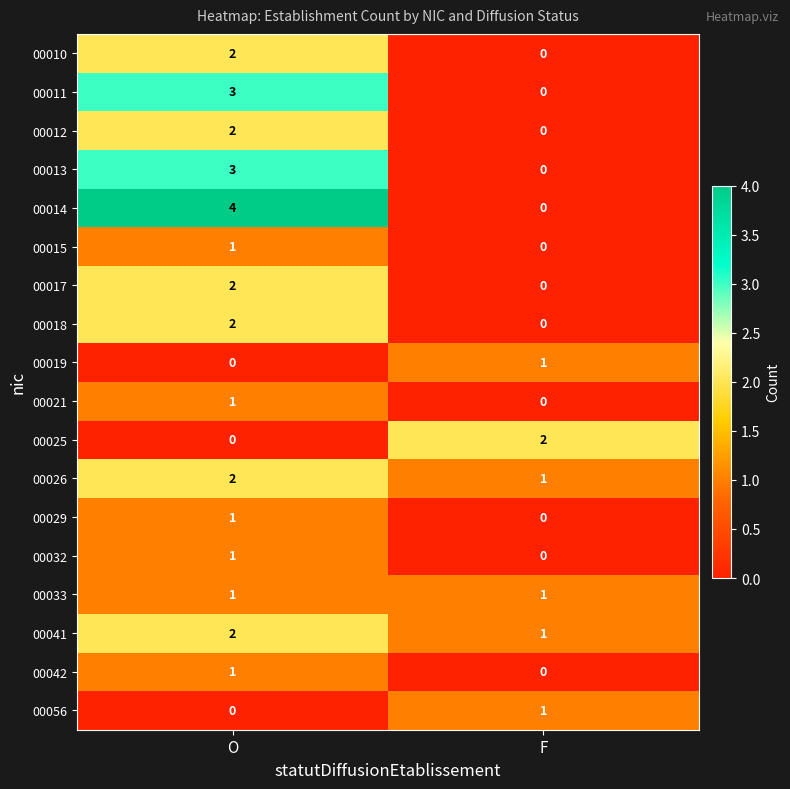

Rank the categories by 00015 value from highest to lowest.

O, F